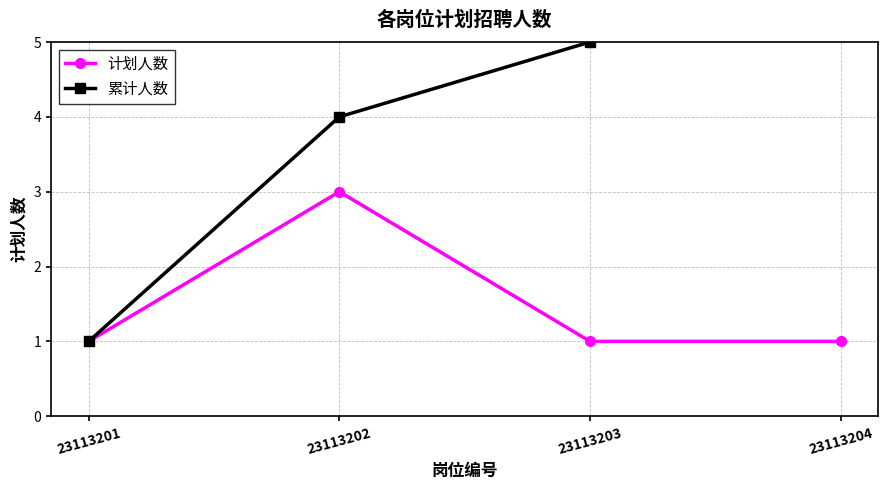

What is the average value of the 计划人数 series?

2